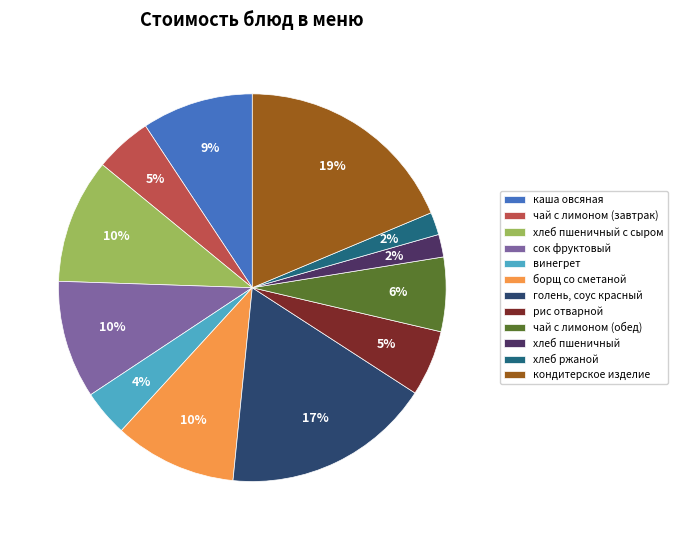

Is борщ со сметаной the majority of the pie?

No